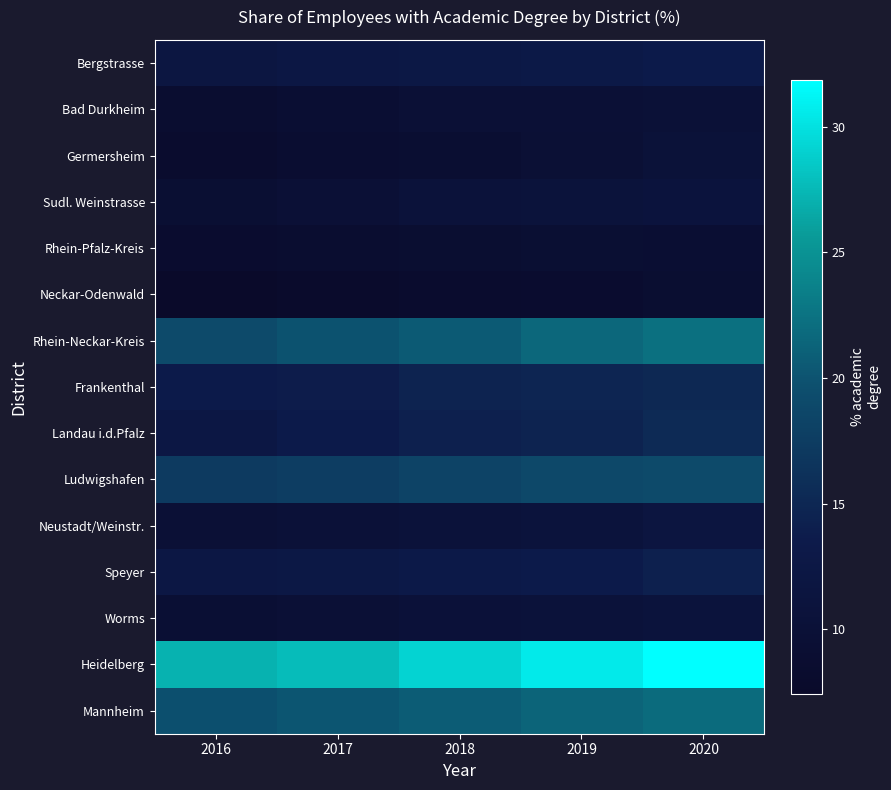

How many data points does each series have?

5